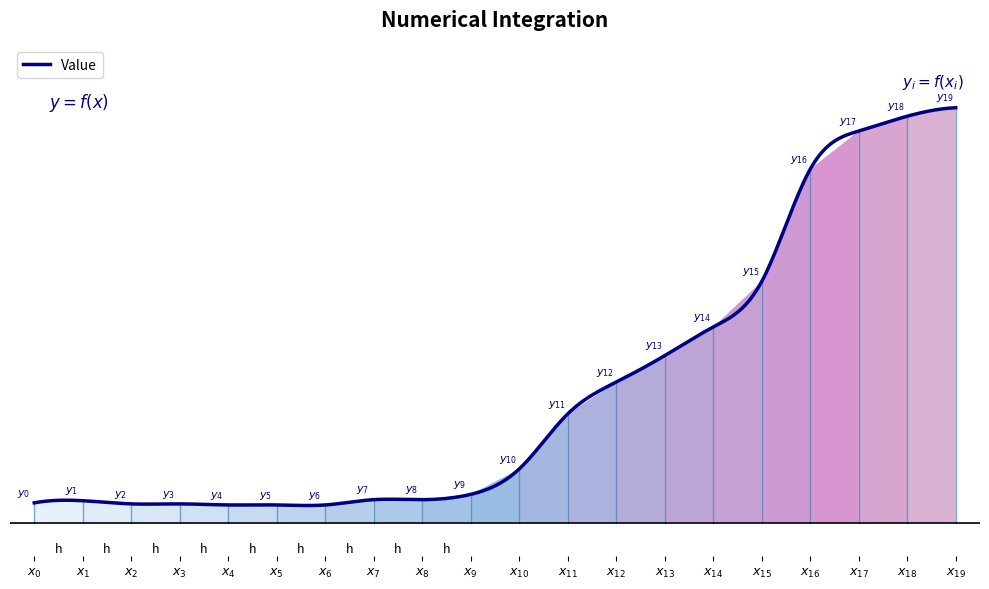

What is the difference between the maximum and minimum values?

375